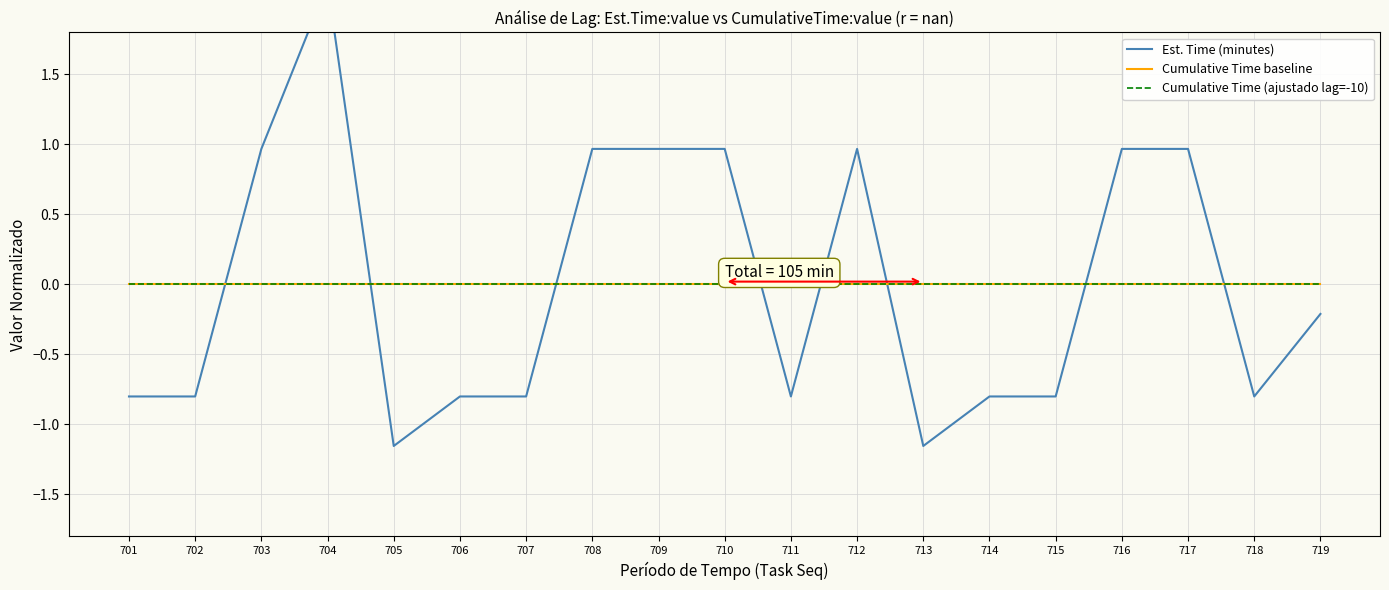

Rank the categories by Cumulative Time baseline value from highest to lowest.

701, 702, 703, 704, 705, 706, 707, 708, 709, 710, 711, 712, 713, 714, 715, 716, 717, 718, 719